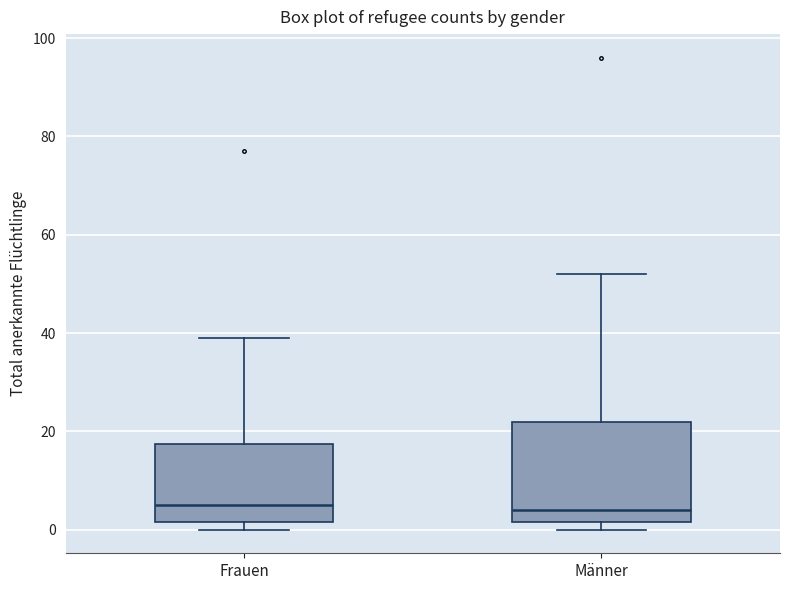

Where does the upper whisker of the box for Frauen end on the y-axis? The values are not printed on the chart, so give them approximately, as read against the axis.

40